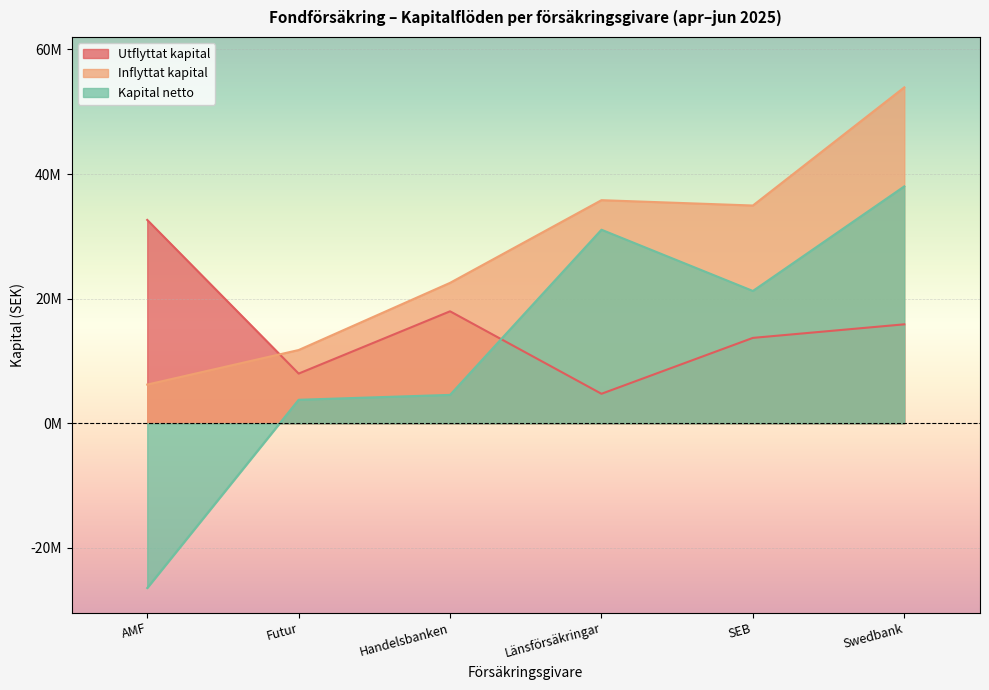

What is the sum of the Inflyttat kapital values at Handelsbanken and SEB?

57496590